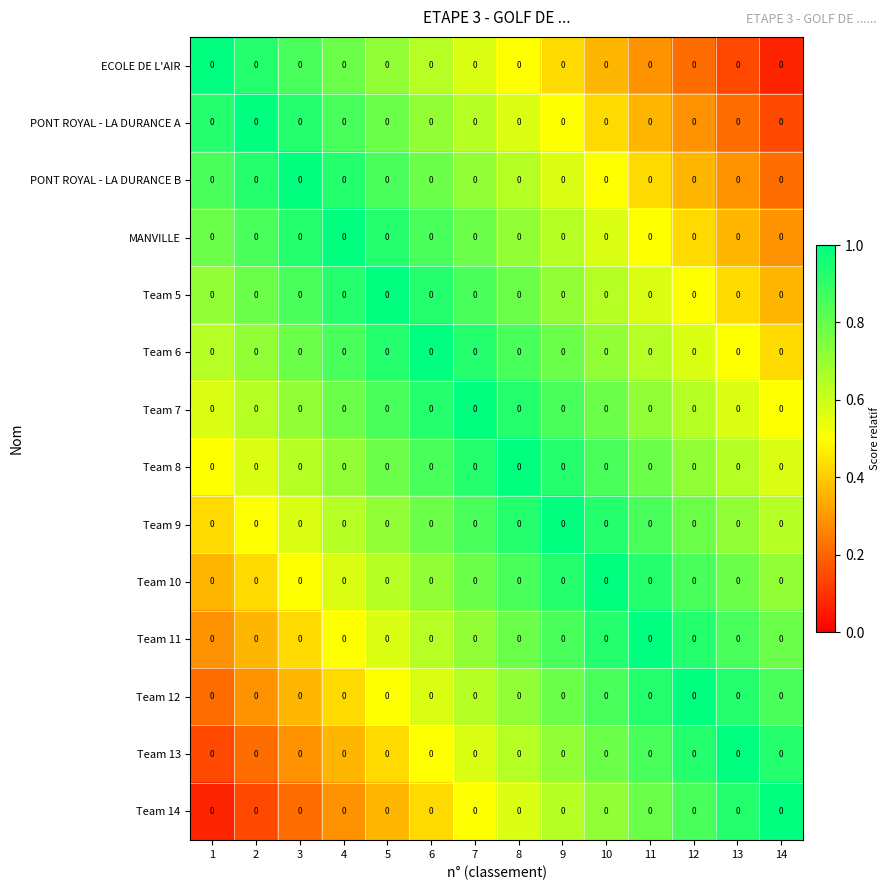

At how many categories does at least one series exceed 0?

14